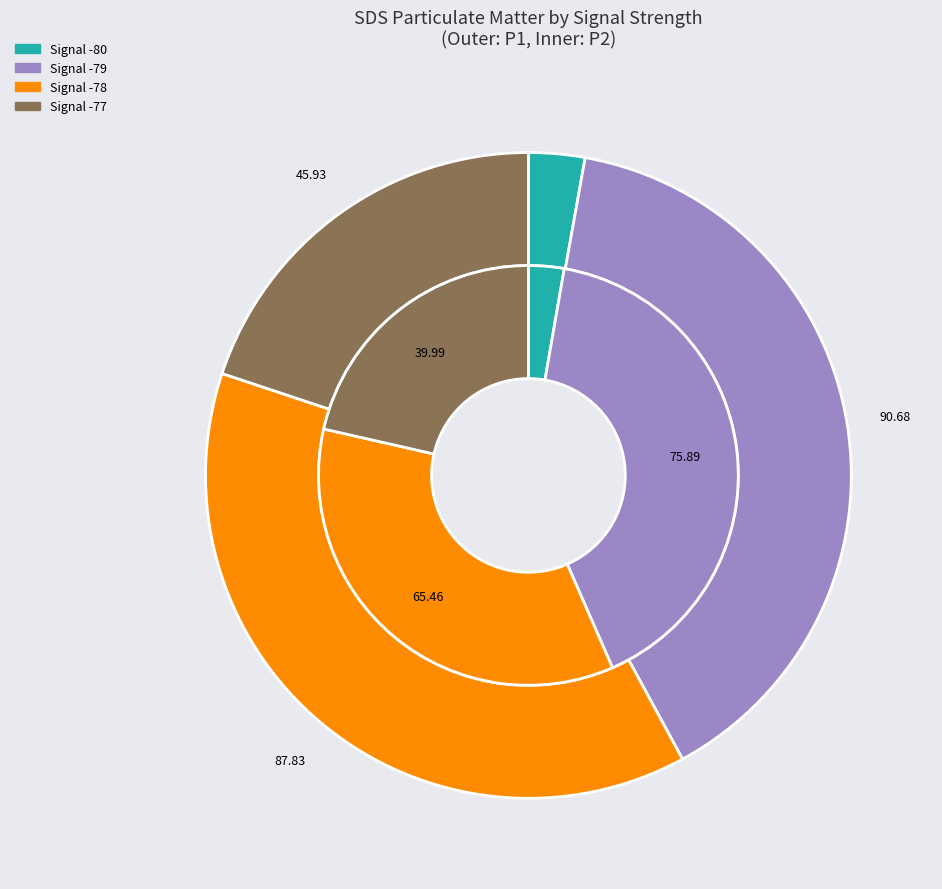

To the nearest percent, what portion does 13 represent?

2%